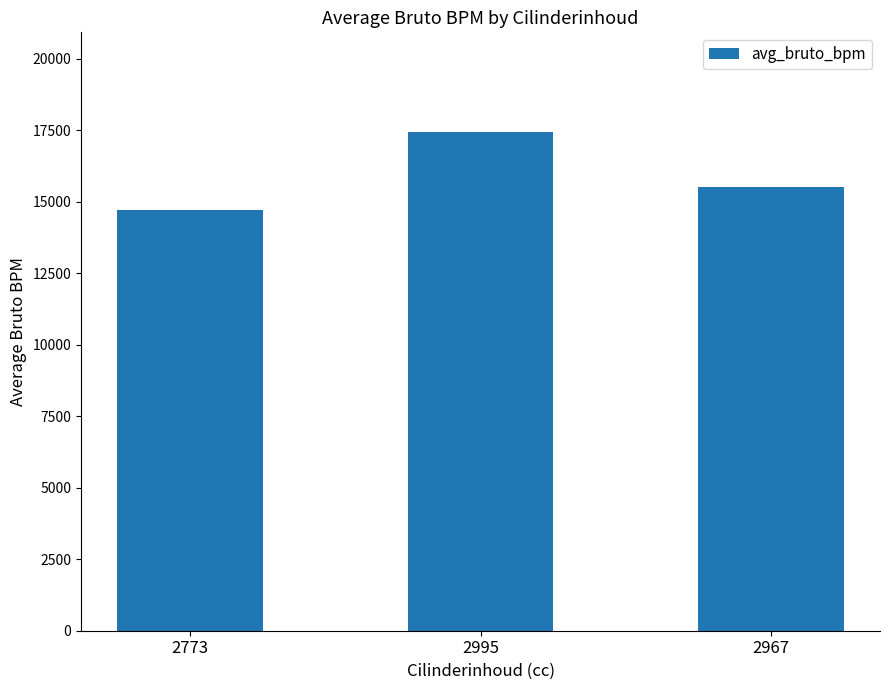

How many values are between 14698 and 17432?

3